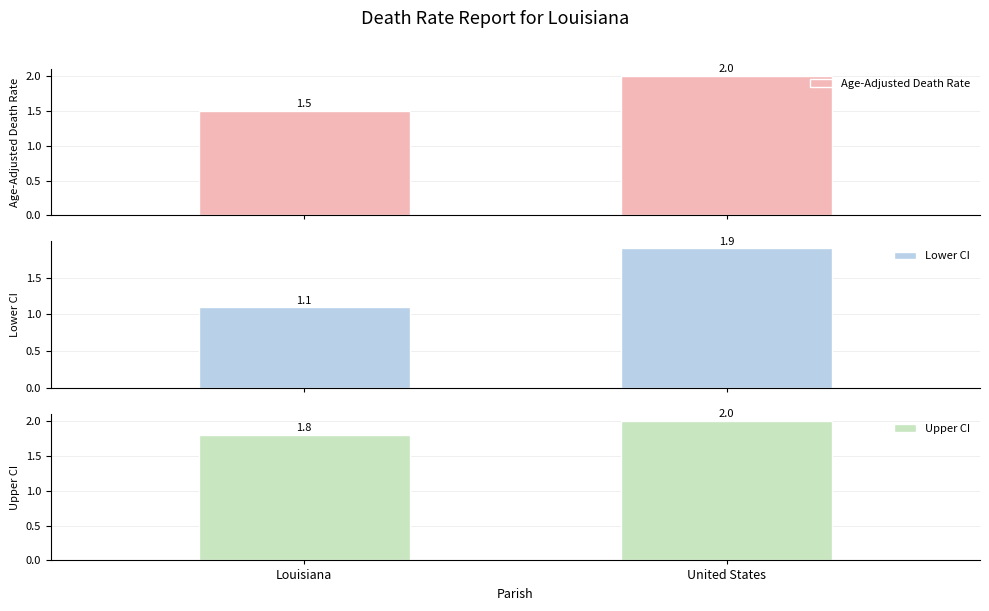

At which category is the sum across all series the highest?

United States